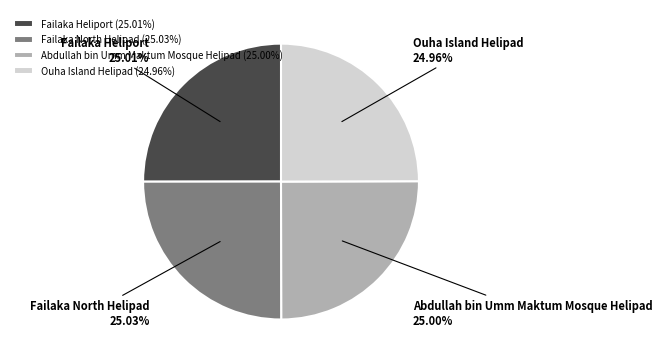

Does Failaka Heliport represent more than half of the total?

No